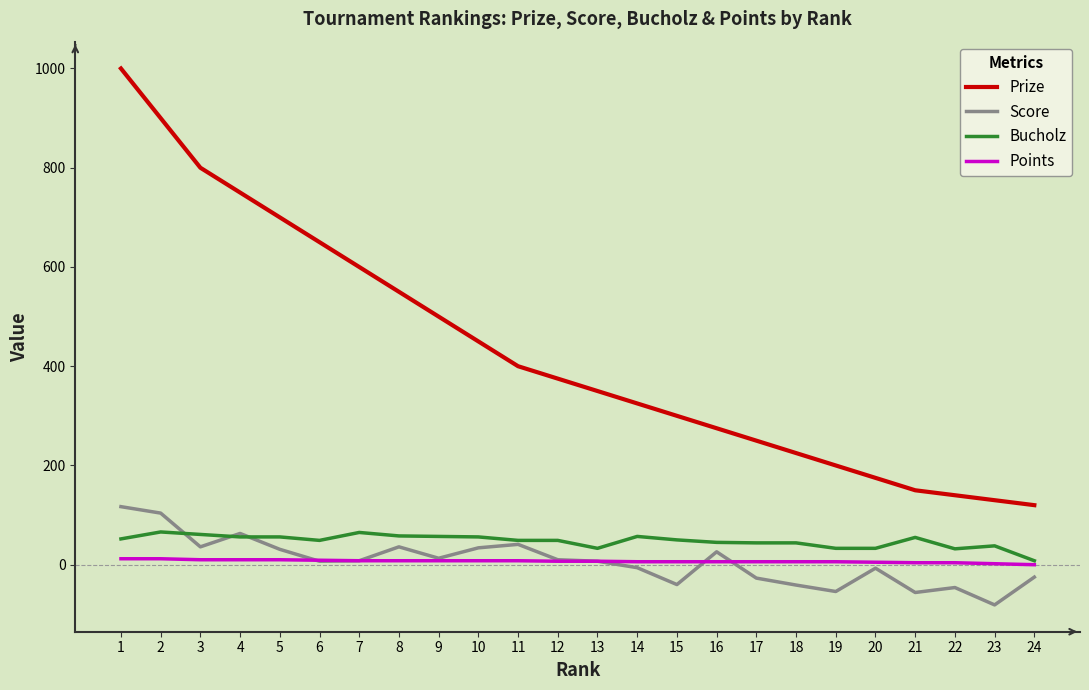

True or false: Score and Prize intersect in this chart.

False